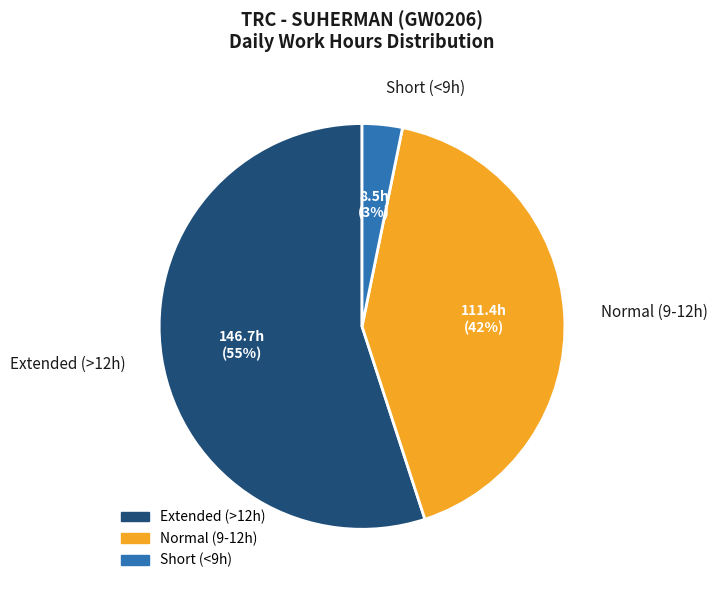

Count the number of slices in the pie.

3